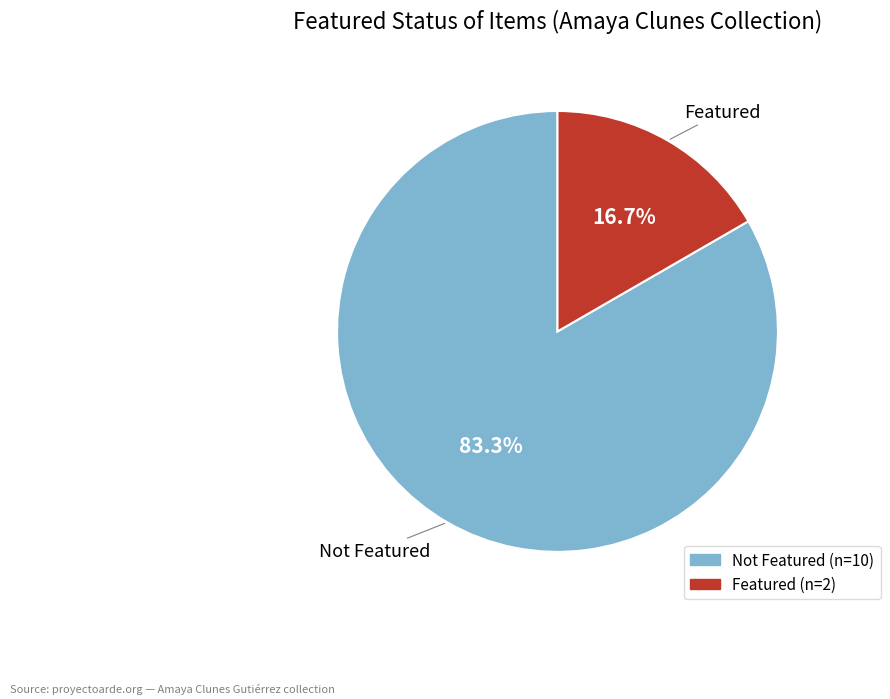

Is there a majority slice in this chart?

Yes